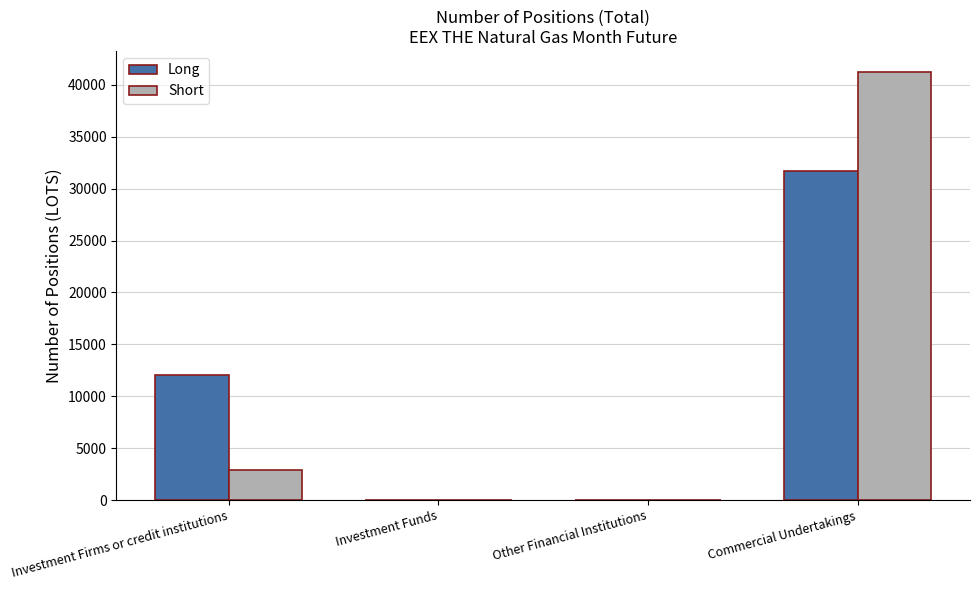

At which category is the sum across all series the highest?

Commercial Undertakings